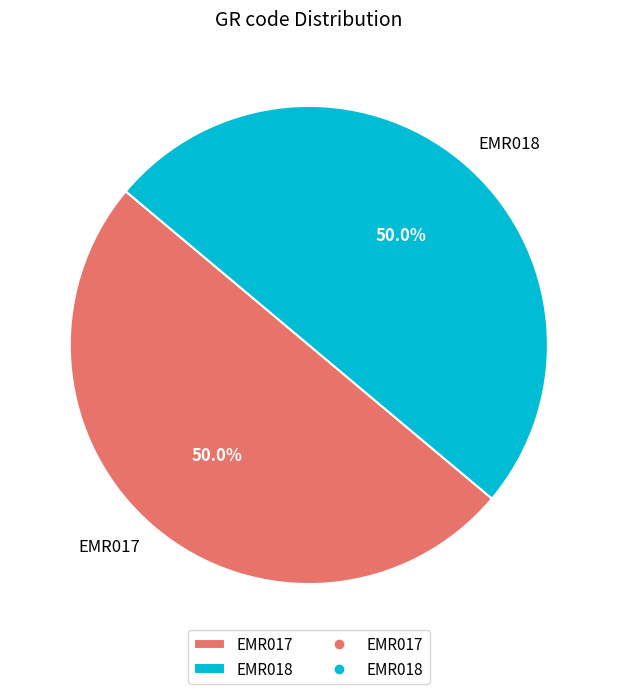

What is the ratio of the value at EMR017 to the value at EMR018?

1.0